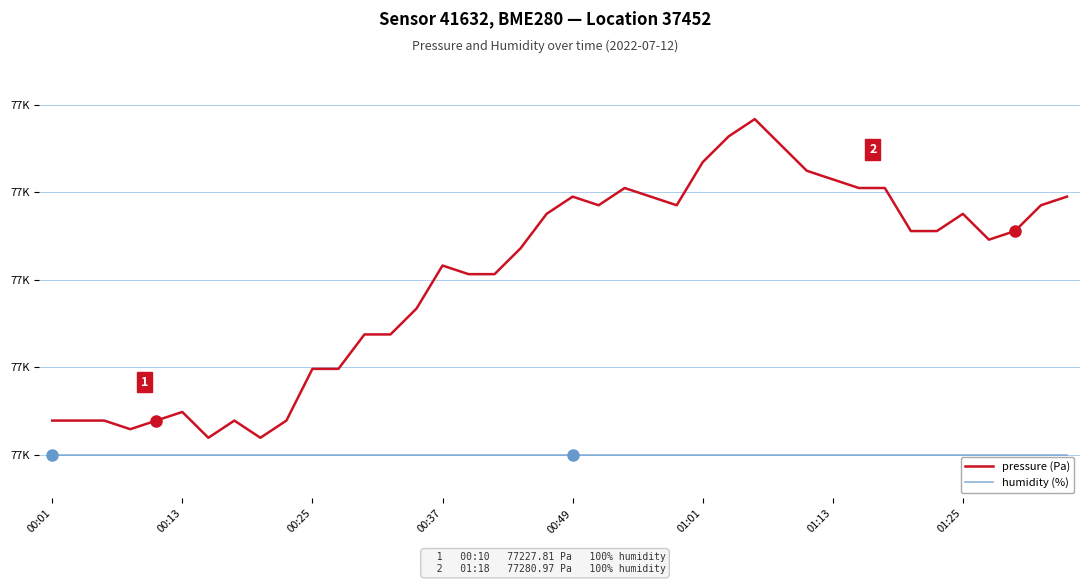

What are all the series names shown in the legend?

pressure (Pa), humidity (%)